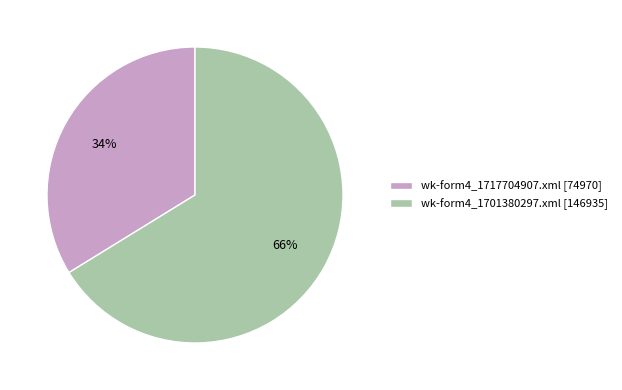

To the nearest percent, what portion does wk-form4_1701380297.xml represent?

66%